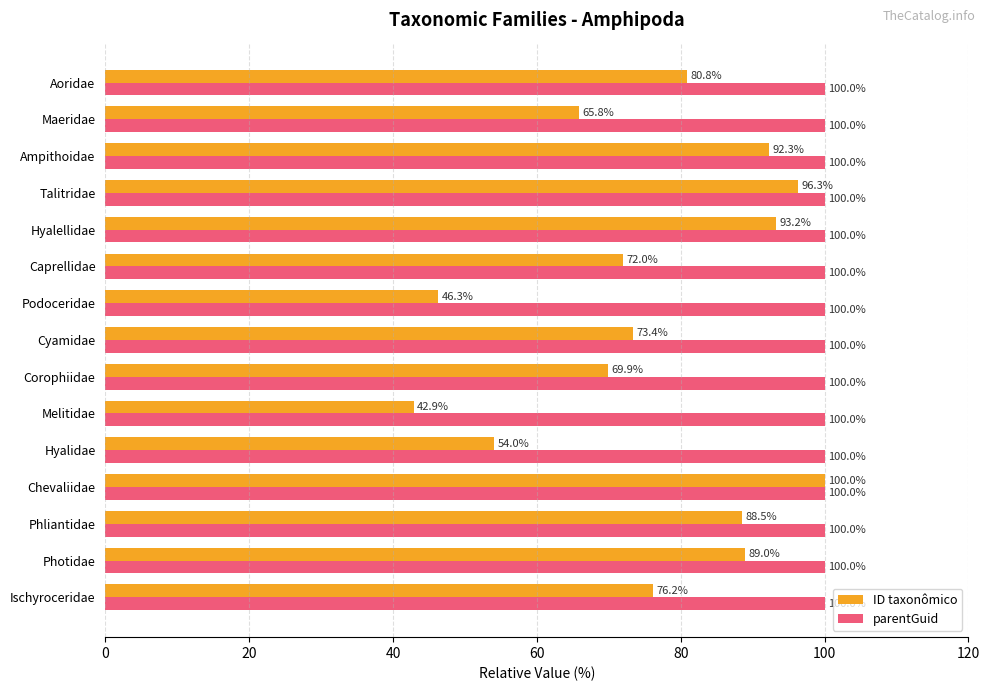

Is it true that parentGuid equals 100.0 at Corophiidae?

True